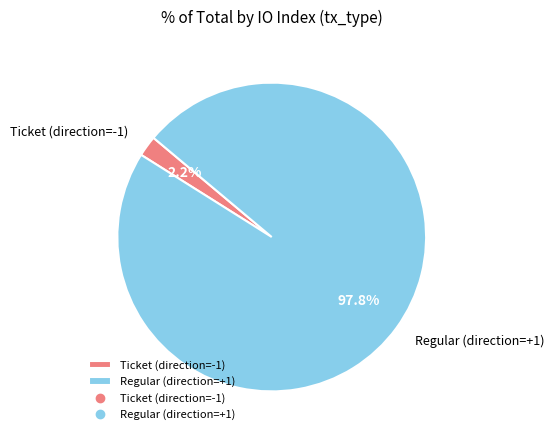

To the nearest percent, what percentage of the pie is Regular (direction=+1)?

98%